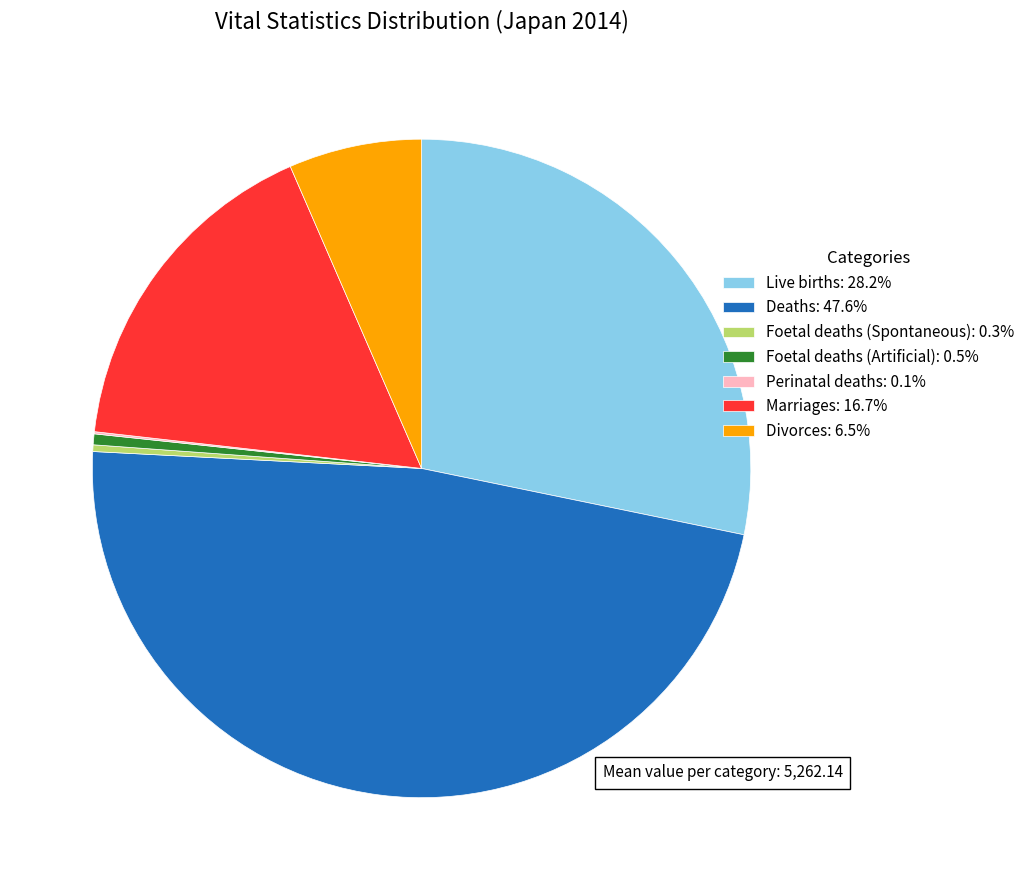

Is there any slice that represents more than half of the pie?

No